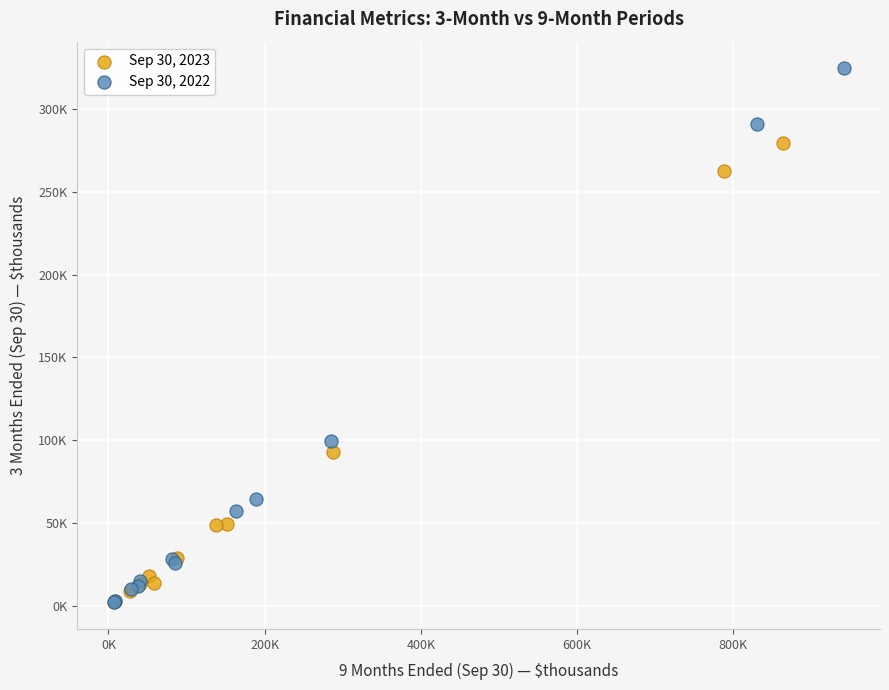

Which series has the largest Y range (max minus min)?

Sep 30, 2022